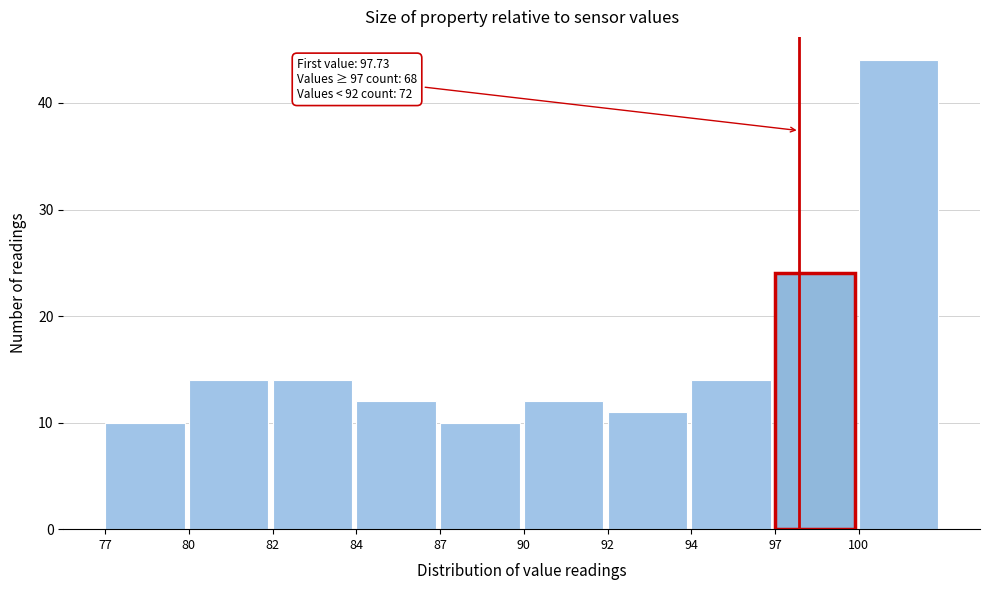

Reading left to right, what are all the values shown in this chart?

10	14	14	12	10	12	11	14	24	44